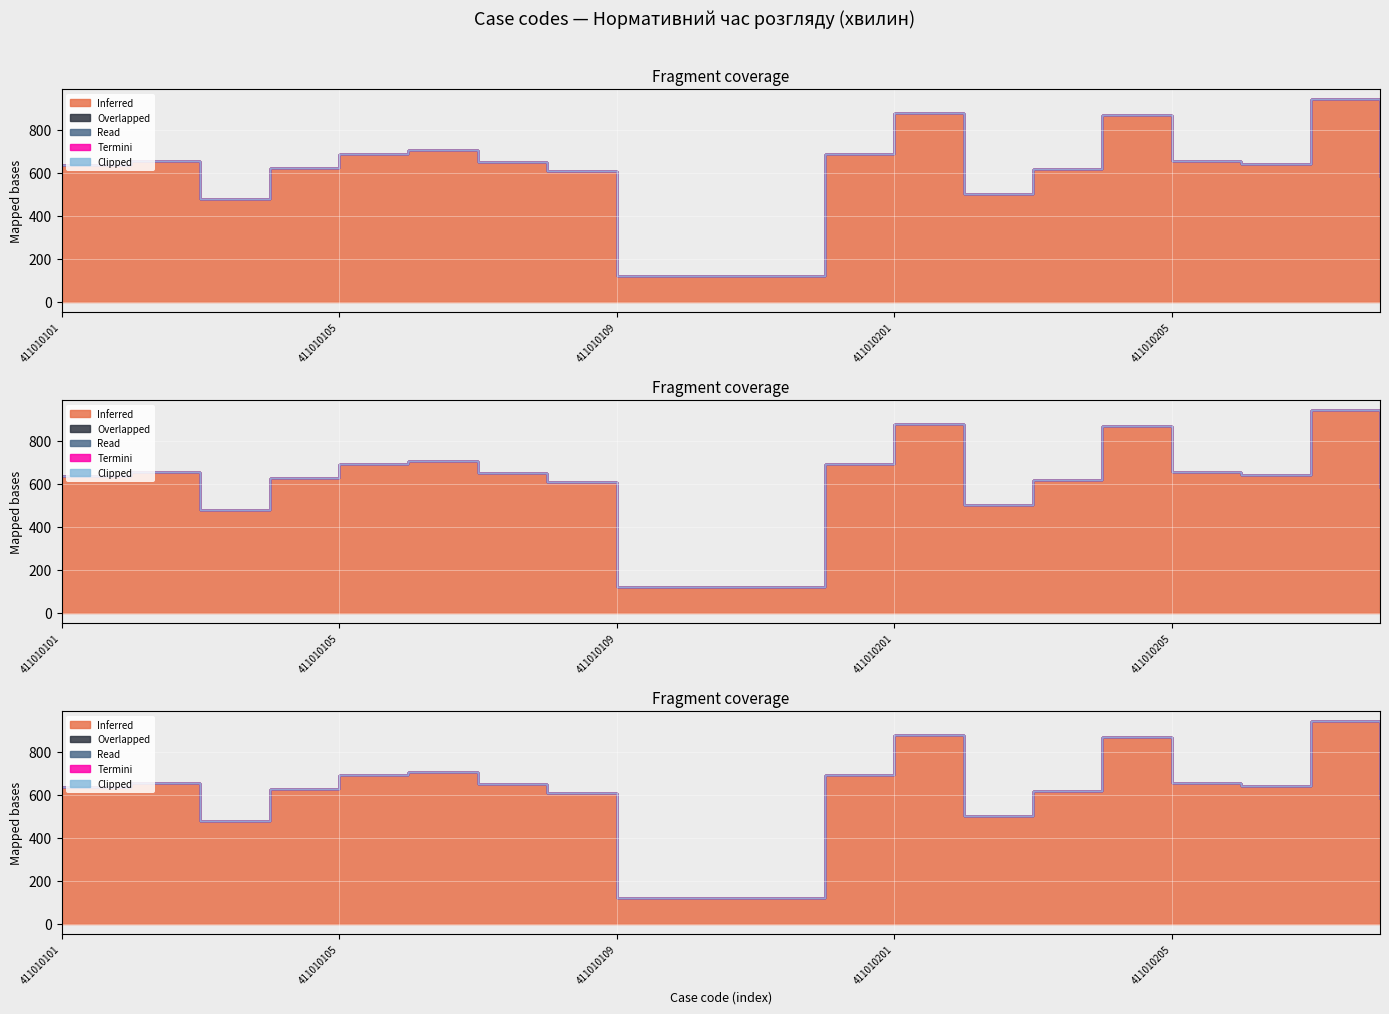

Reading left to right, transcribe all the data shown in this chart.

Inferred: 636	655	479	624	689	706	649	607	120	120	120	689	876	501	617	869	655	639	942	579
Overlapped: 0	0	0	0	0	0	0	0	0	0	0	0	0	0	0	0	0	0	0	0
Read: 0	0	0	0	0	0	0	0	0	0	0	0	0	0	0	0	0	0	0	0
Termini: 0	0	0	0	0	0	0	0	0	0	0	0	0	0	0	0	0	0	0	0
Clipped: 0	0	0	0	0	0	0	0	0	0	0	0	0	0	0	0	0	0	0	0